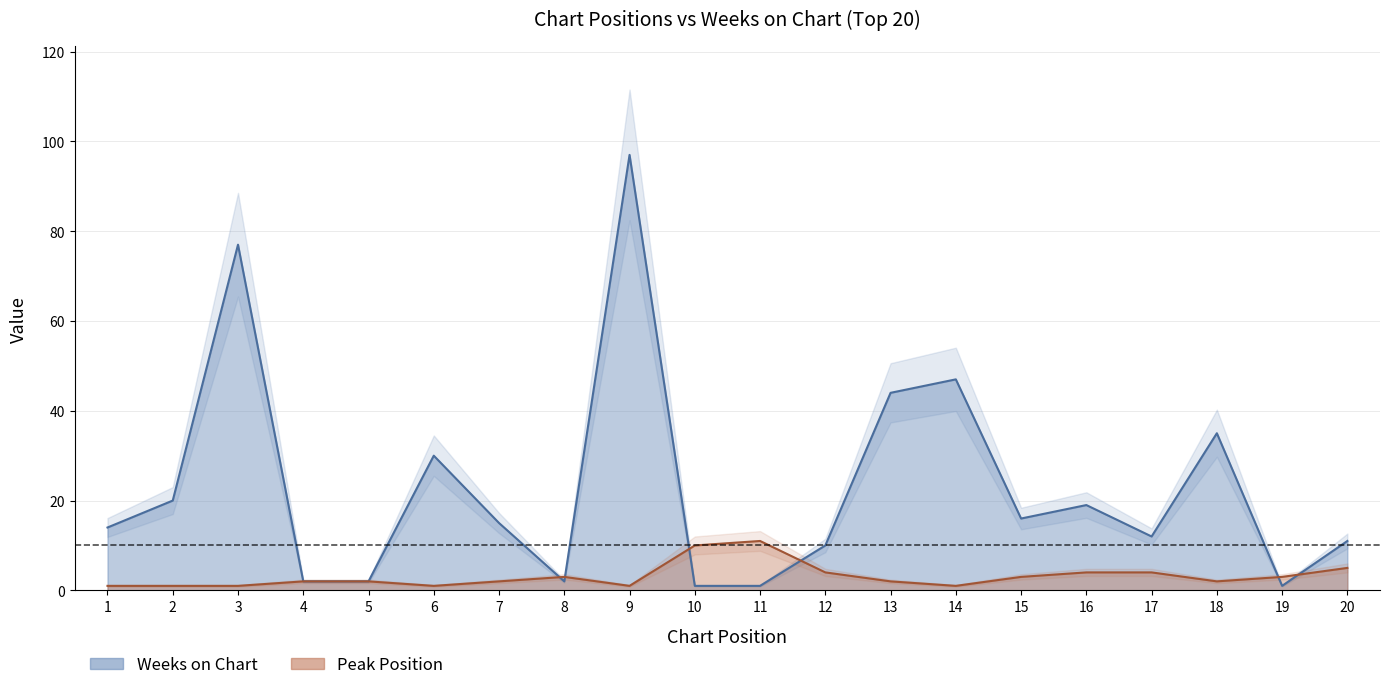

What is the minimum value for Peak Position?

1